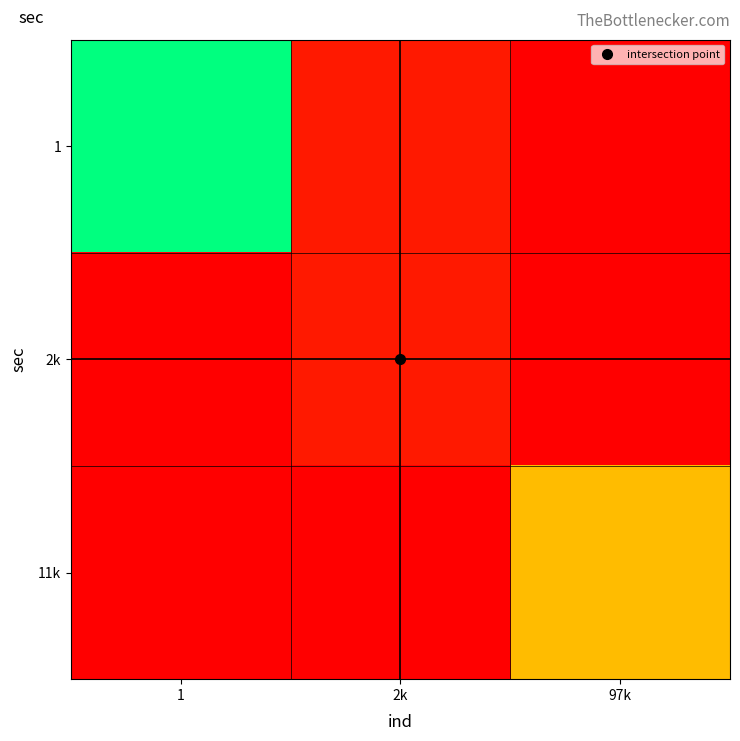

What is the difference between the highest and lowest values at 97k?

7